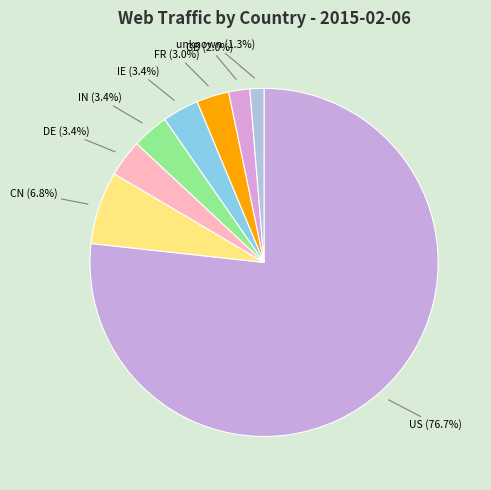

Count the number of slices in the pie.

8